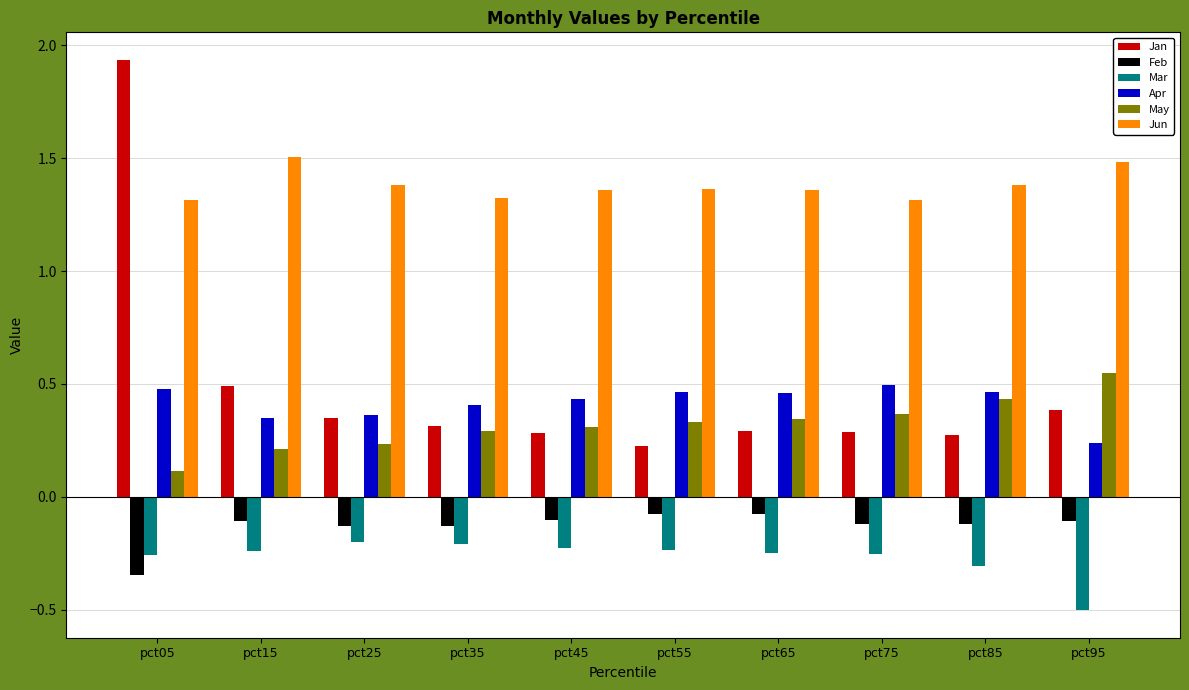

At which category does the chart reach its peak across all series?

pct05